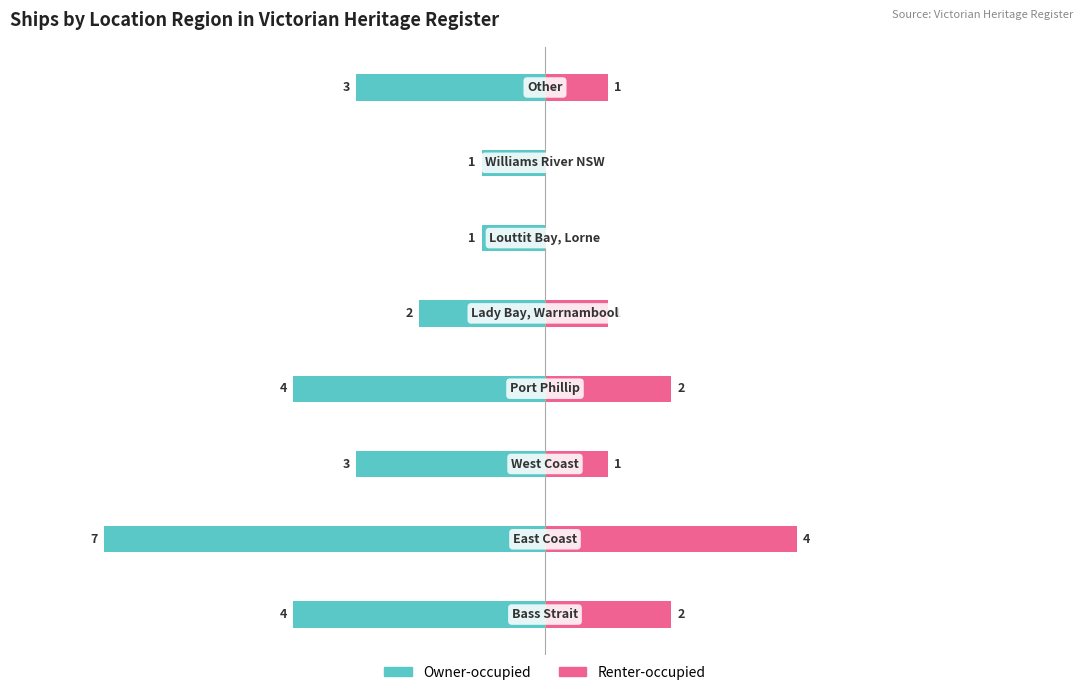

How many Renter-occupied values are between 1 and 2?

5